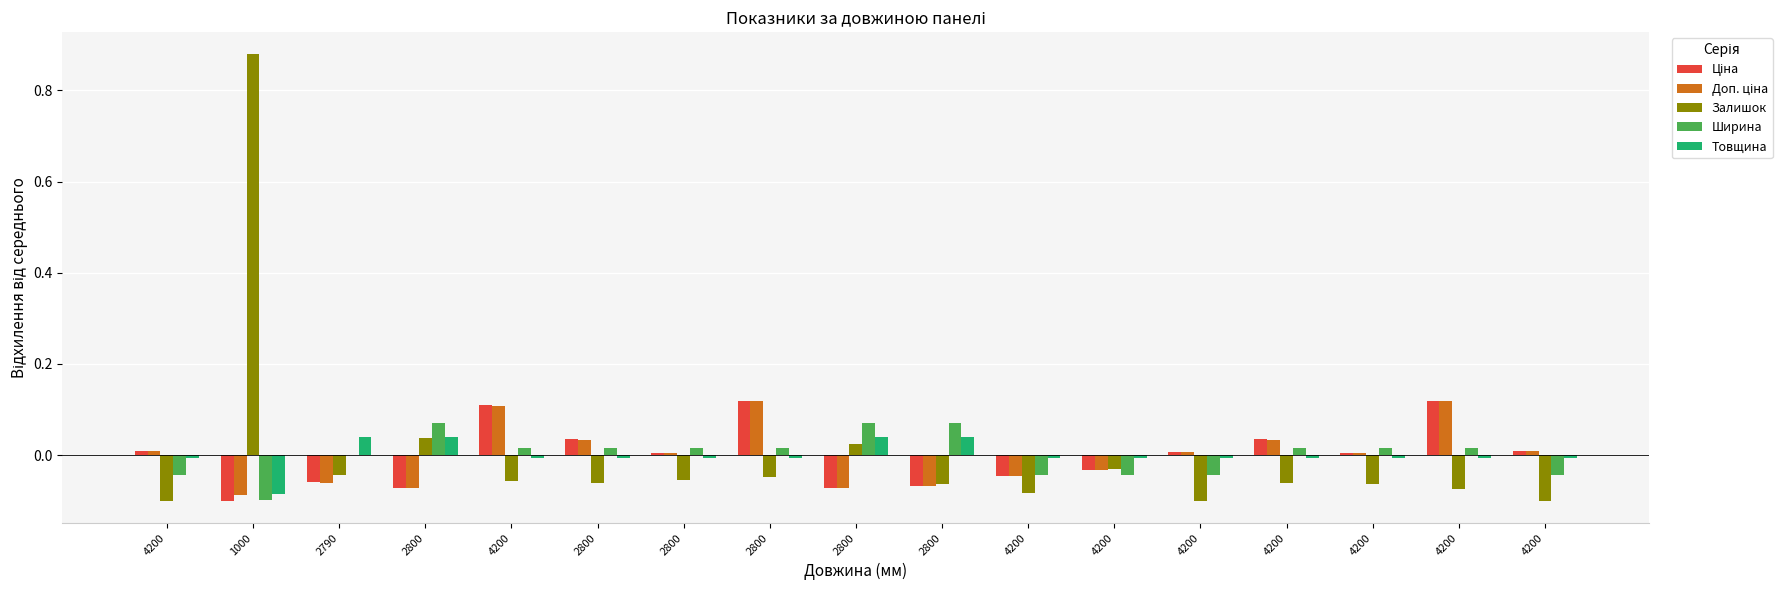

Reading left to right, list all the values displayed in this chart.

Ціна: 4200=0.0	1000=-0.1	2790=-0.1	2800=-0.1	4200=0.1	2800=0.0	2800=0.0	2800=0.1	2800=-0.1	2800=-0.1	4200=-0.0	4200=-0.0	4200=0.0	4200=0.0	4200=0.0	4200=0.1	4200=0.0
Доп. ціна: 4200=0.0	1000=-0.1	2790=-0.1	2800=-0.1	4200=0.1	2800=0.0	2800=0.0	2800=0.1	2800=-0.1	2800=-0.1	4200=-0.0	4200=-0.0	4200=0.0	4200=0.0	4200=0.0	4200=0.1	4200=0.0
Залишок: 4200=-0.1	1000=0.9	2790=-0.0	2800=0.0	4200=-0.1	2800=-0.1	2800=-0.1	2800=-0.0	2800=0.0	2800=-0.1	4200=-0.1	4200=-0.0	4200=-0.1	4200=-0.1	4200=-0.1	4200=-0.1	4200=-0.1
Ширина: 4200=-0.0	1000=-0.1	2790=0.0	2800=0.1	4200=0.0	2800=0.0	2800=0.0	2800=0.0	2800=0.1	2800=0.1	4200=-0.0	4200=-0.0	4200=-0.0	4200=0.0	4200=0.0	4200=0.0	4200=-0.0
Товщина: 4200=-0.0	1000=-0.1	2790=0.0	2800=0.0	4200=-0.0	2800=-0.0	2800=-0.0	2800=-0.0	2800=0.0	2800=0.0	4200=-0.0	4200=-0.0	4200=-0.0	4200=-0.0	4200=-0.0	4200=-0.0	4200=-0.0